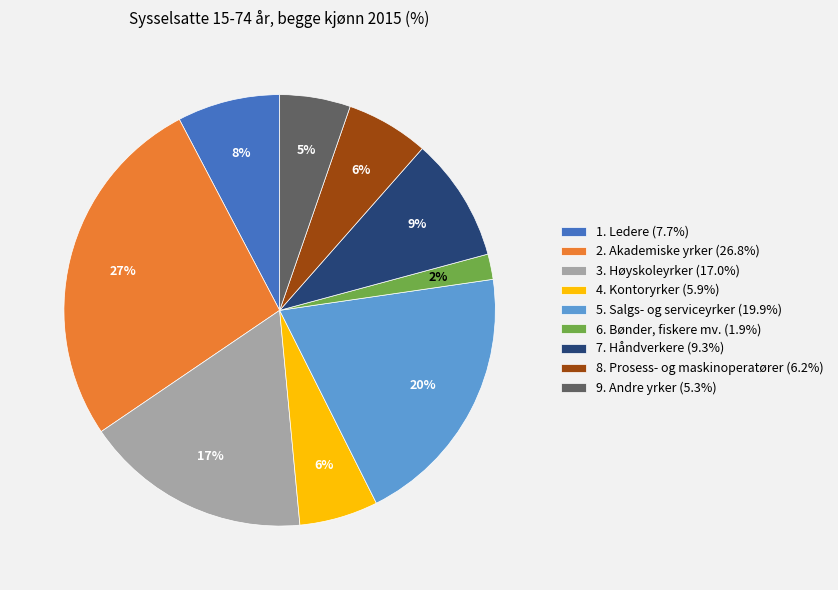

What percentage is the 9. Andre yrker slice, to the nearest percent?

5%